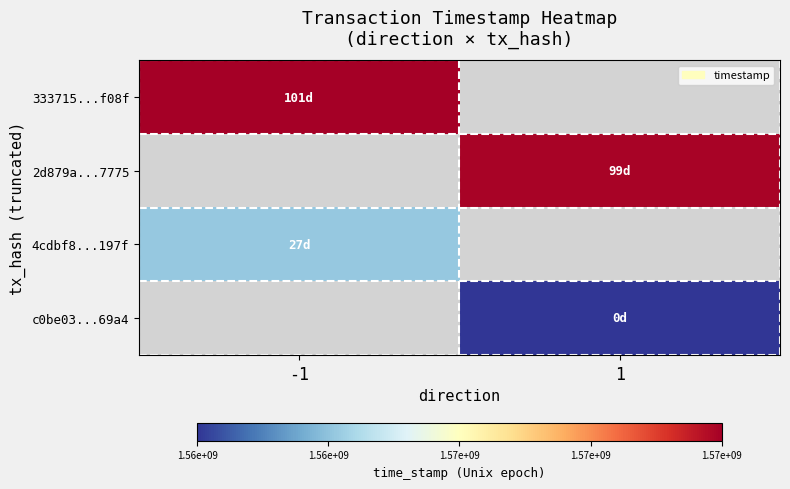

Where is 333715...f08f nearest to the value 1570273657?

-1